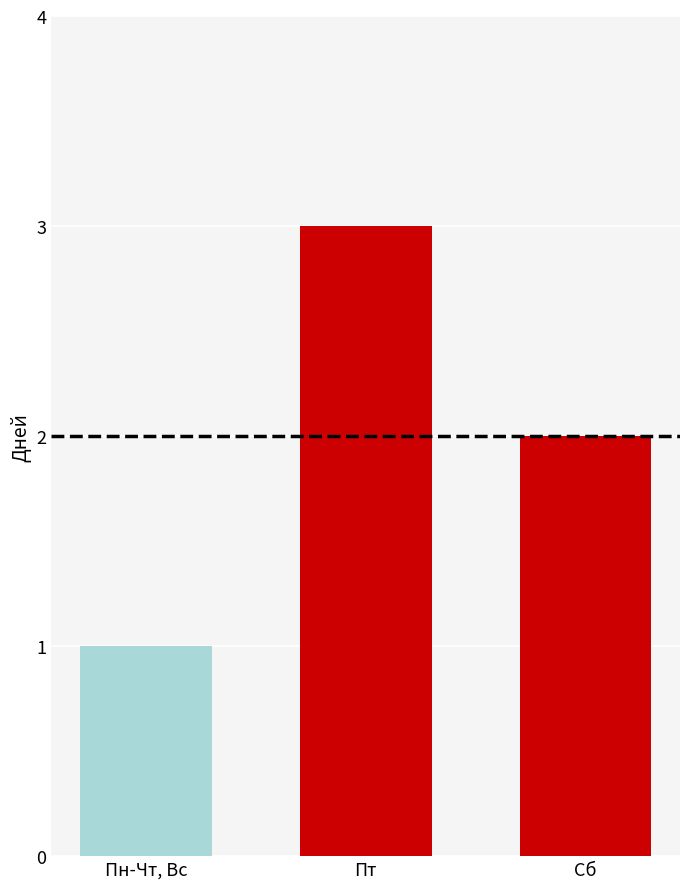

Rank the categories by value from lowest to highest.

Пн-Чт, Вс, Сб, Пт